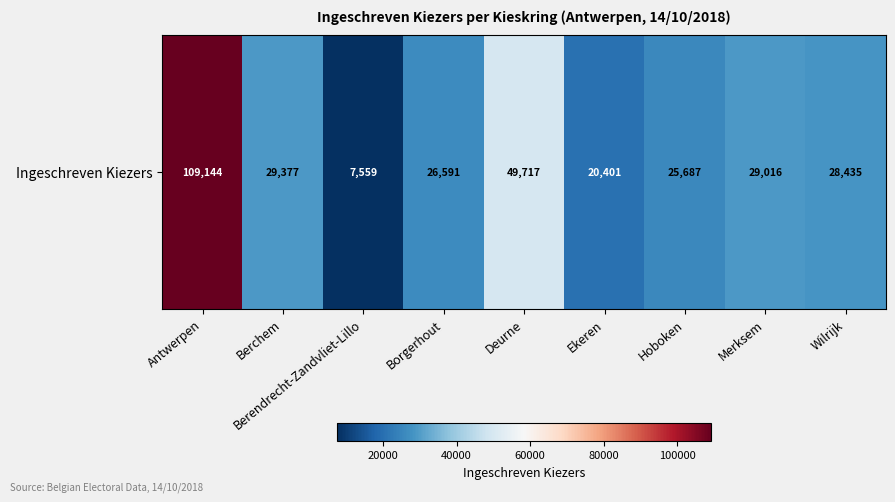

At which label does the data first exceed 28435?

Antwerpen